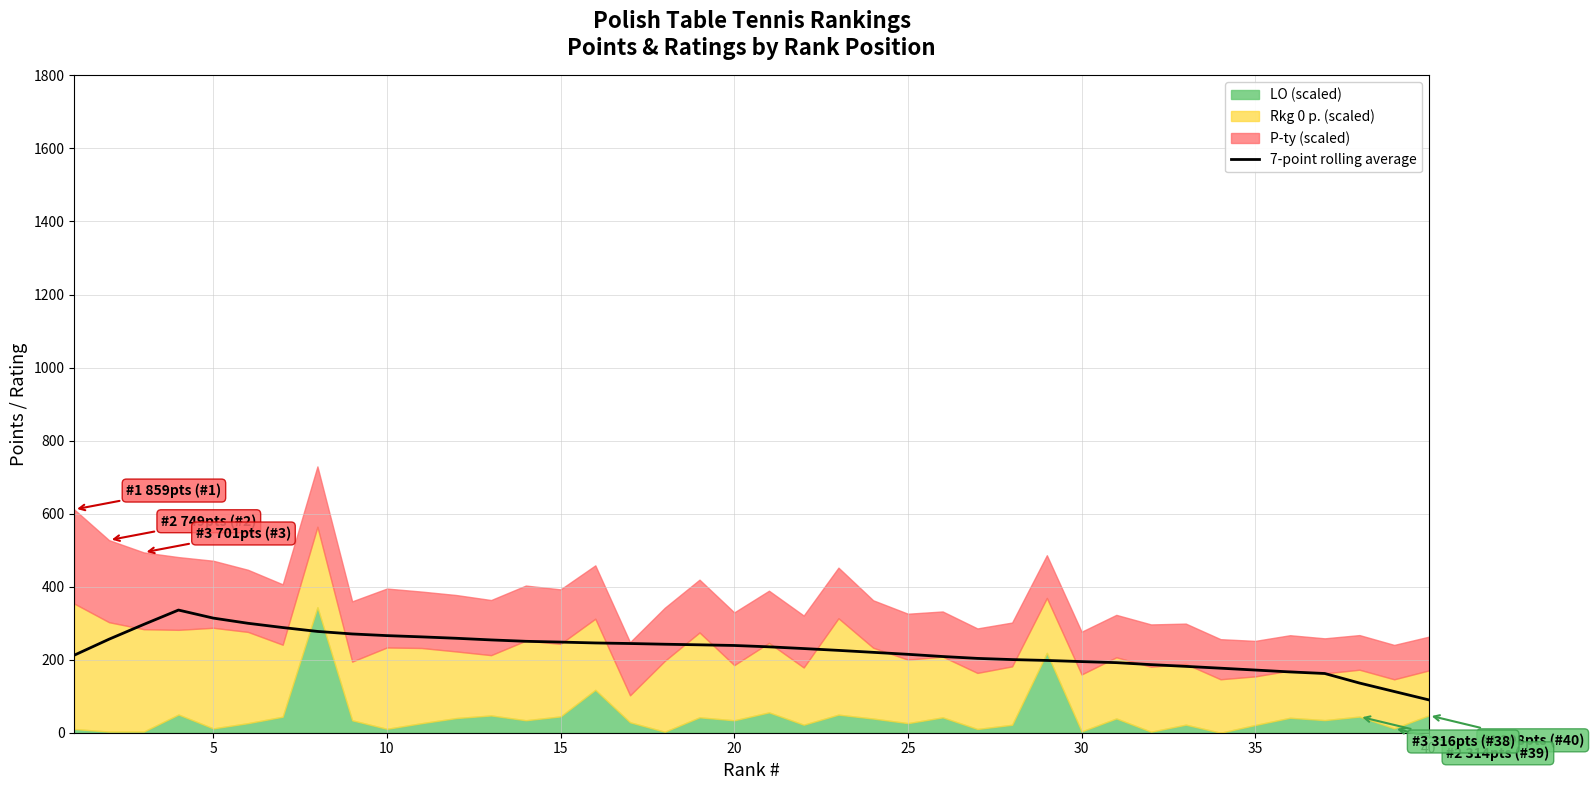

True or false: there are more than 0 points higher than both neighbors.

True